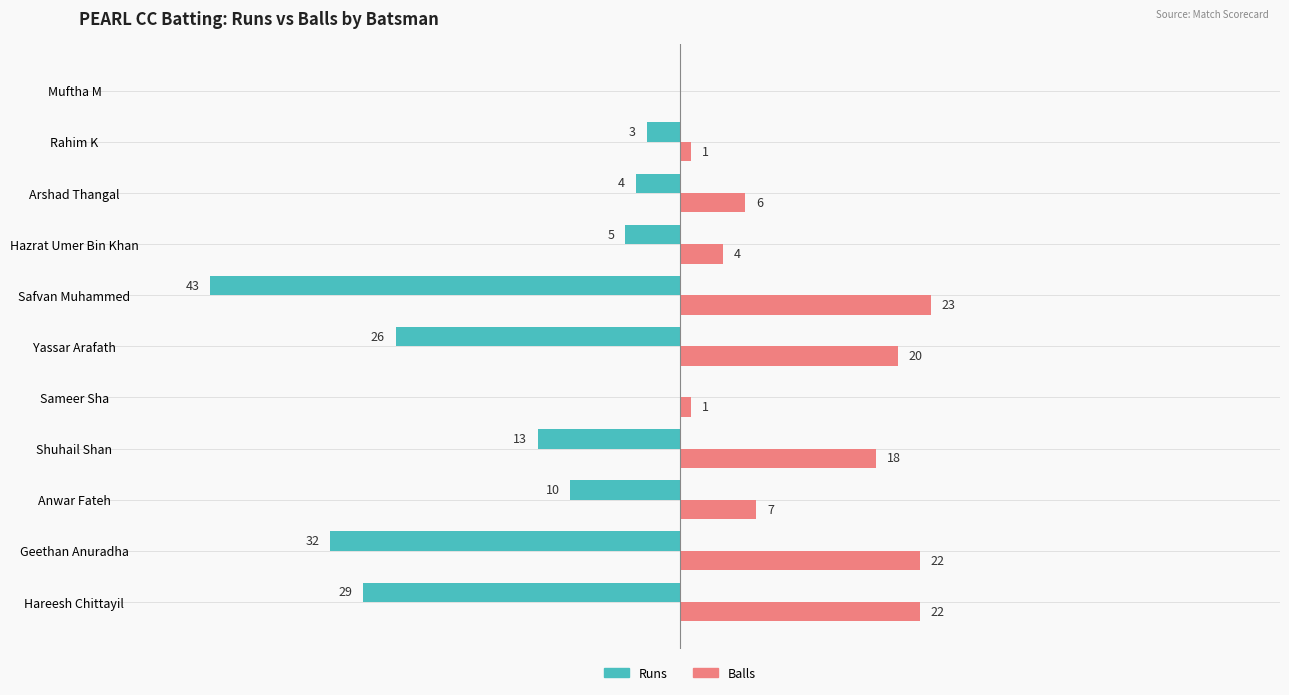

Which series has the largest range (max minus min)?

Runs